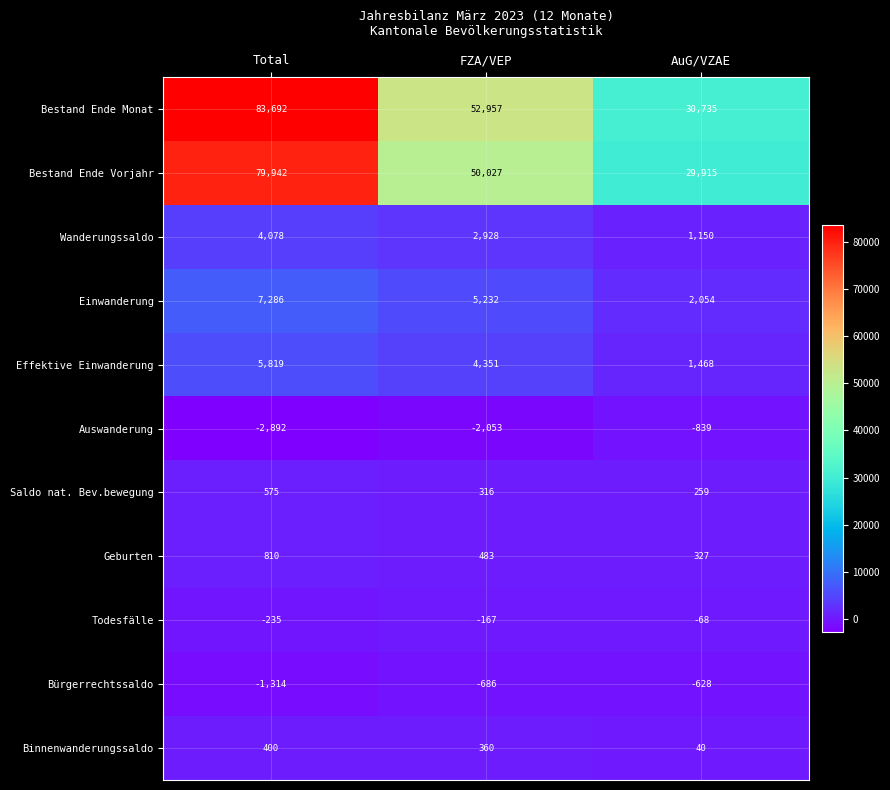

The value of Bestand Ende Vorjahr at FZA/VEP is 50027. True or false?

True